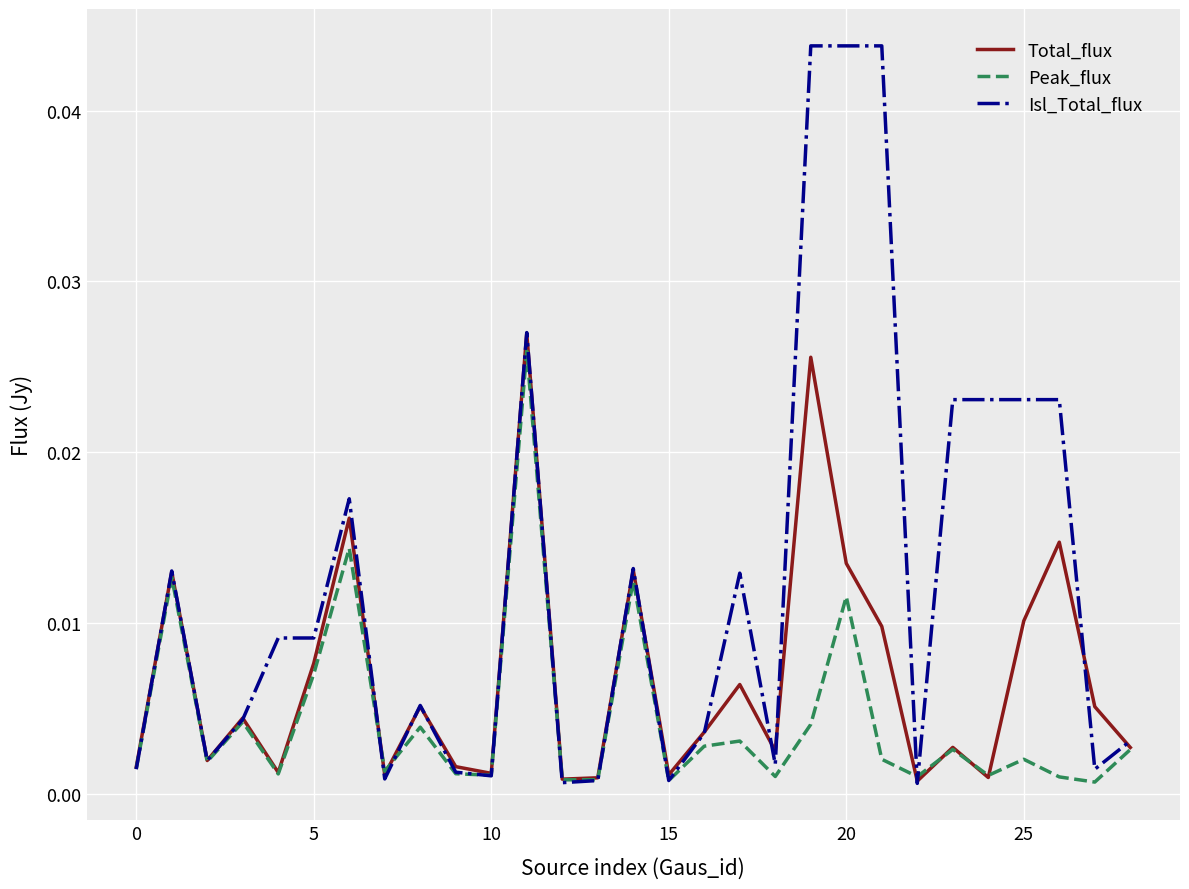

Rank the series by their average value, from highest to lowest.

Isl_Total_flux, Total_flux, Peak_flux